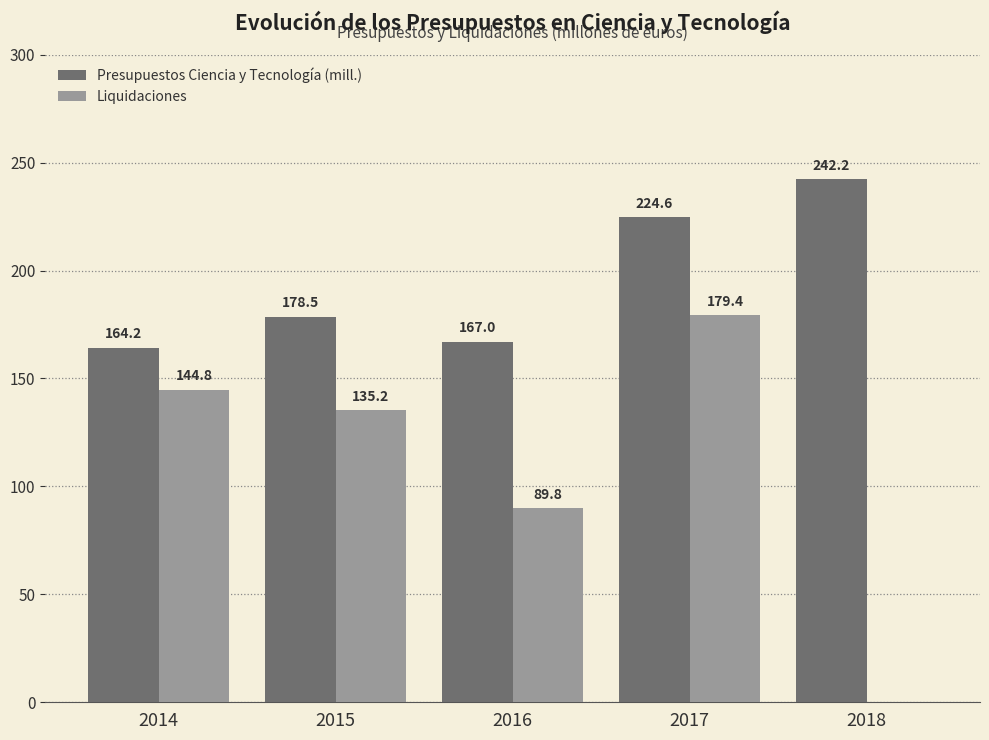

Is the value of Liquidaciones at 2015 greater than the value of Presupuestos Ciencia y Tecnología (mill.) at 2016?

No